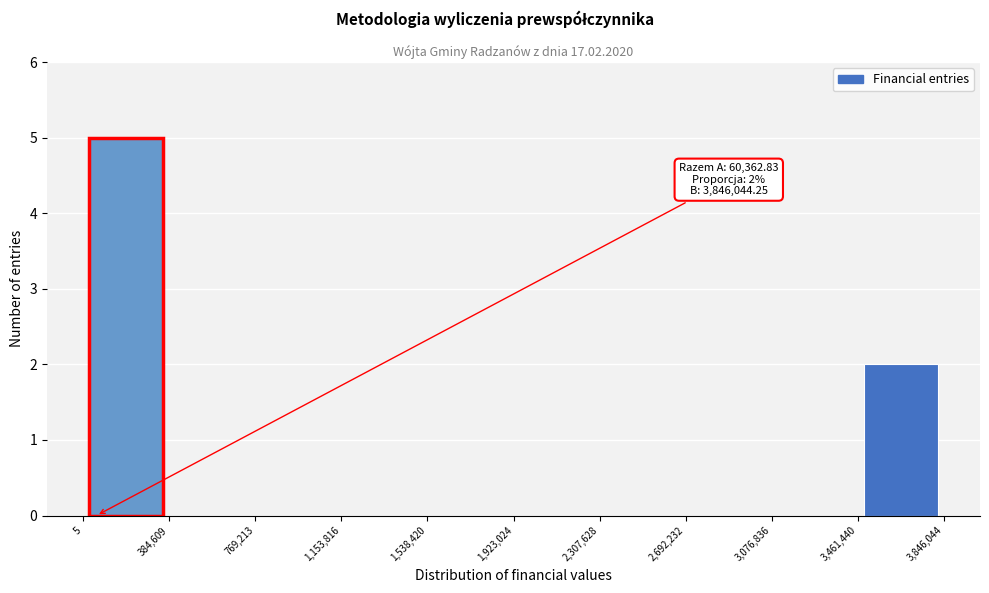

Over which range of the x-axis is the bar tallest?

5 to 384,609